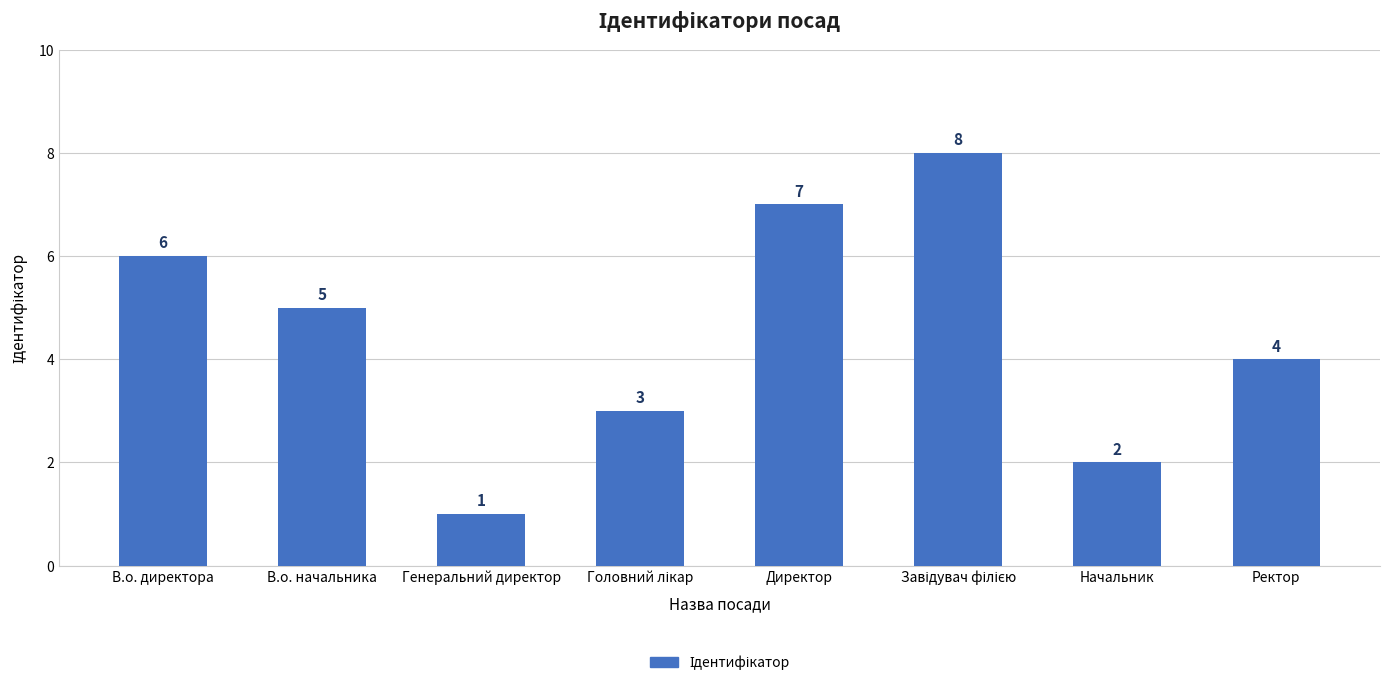

Reading left to right, extract all data points from this chart.

6	5	1	3	7	8	2	4